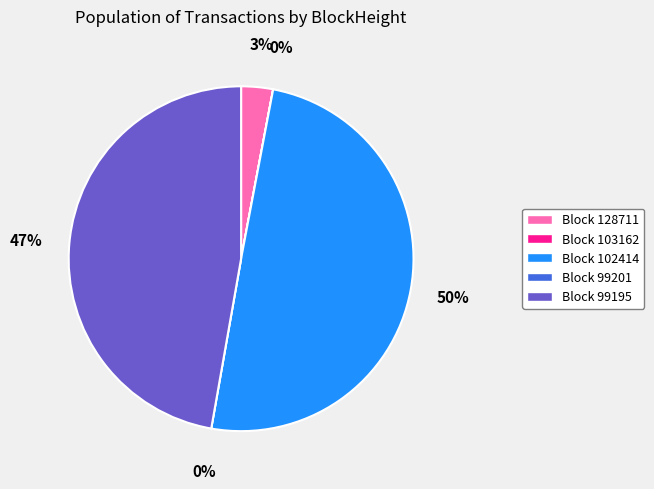

How many segments does this pie chart have?

5